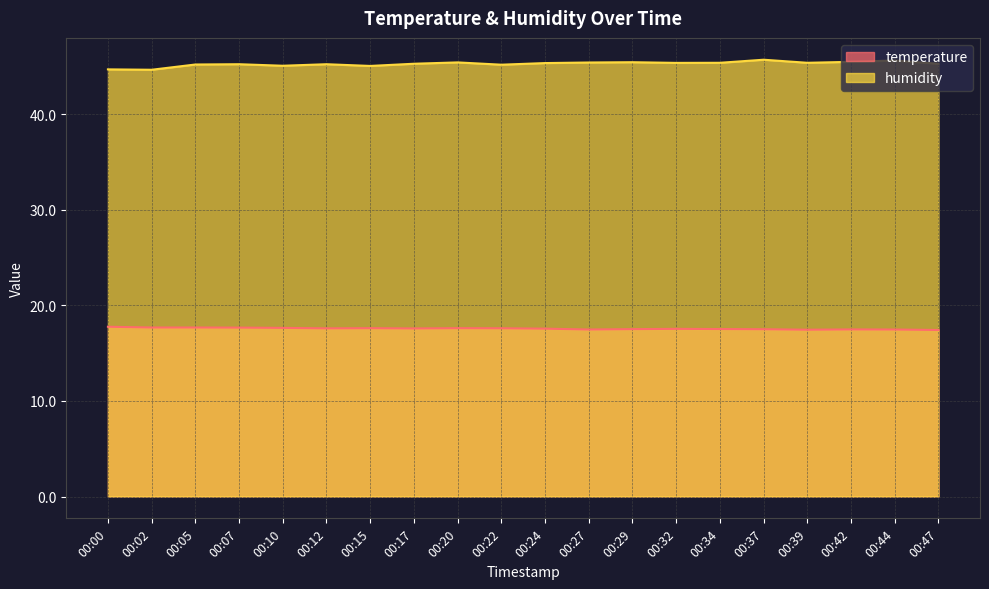

True or false: temperature and humidity cross at least once.

False